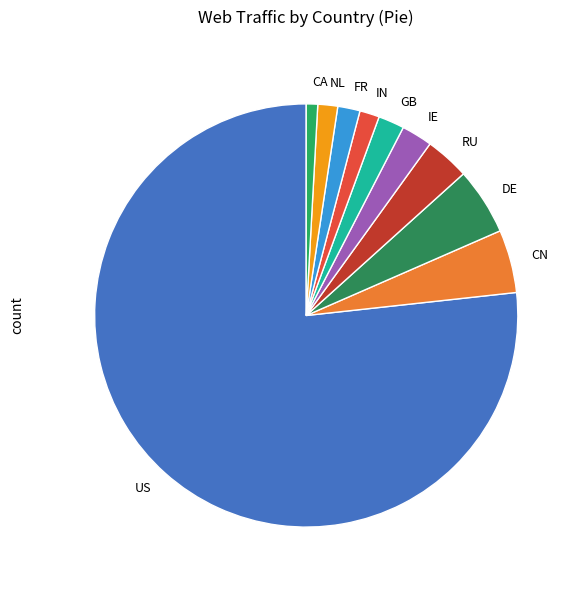

Which category has the biggest portion of the pie?

US